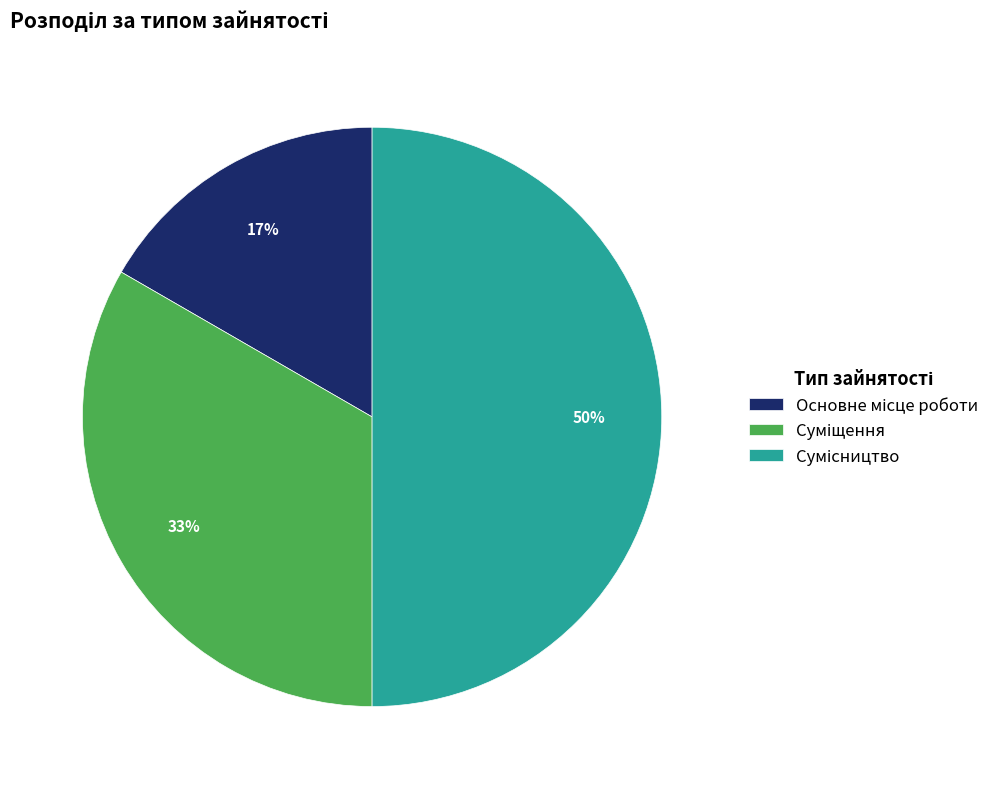

To the nearest percent, what is the difference between the largest and smallest slice percentages?

33%